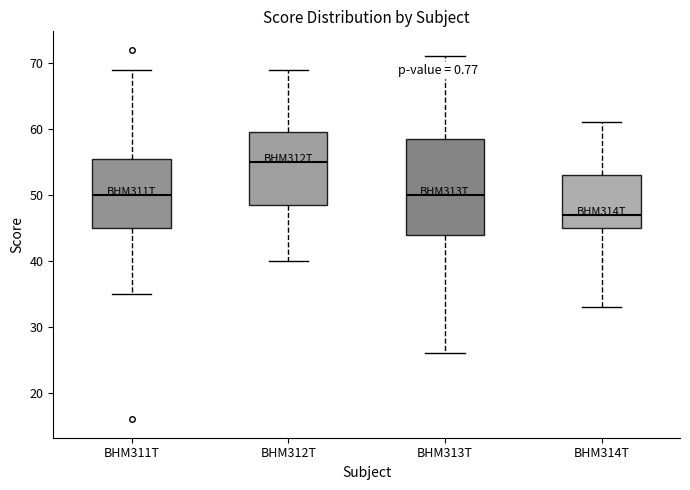

Reading left to right, read every box against the y-axis: the position of its median line, the range the box covers, and the ends of its whiskers. The values are not printed on the chart, so give them approximately, as read against the axis.

BHM311T: median 50, box 45 to 56, whiskers 35 to 69
BHM312T: median 55, box 49 to 60, whiskers 40 to 69
BHM313T: median 50, box 44 to 59, whiskers 26 to 71
BHM314T: median 47, box 45 to 53, whiskers 33 to 61